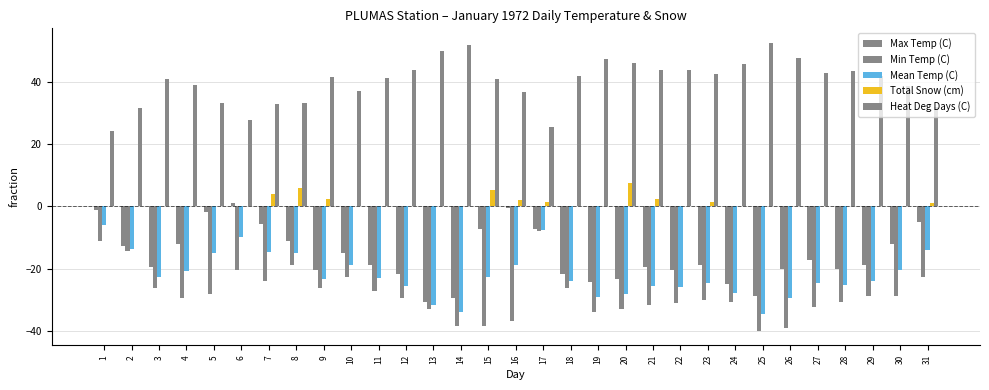

What is the value of the Max Temp (C) bar at the 13th from the left?

-30.6